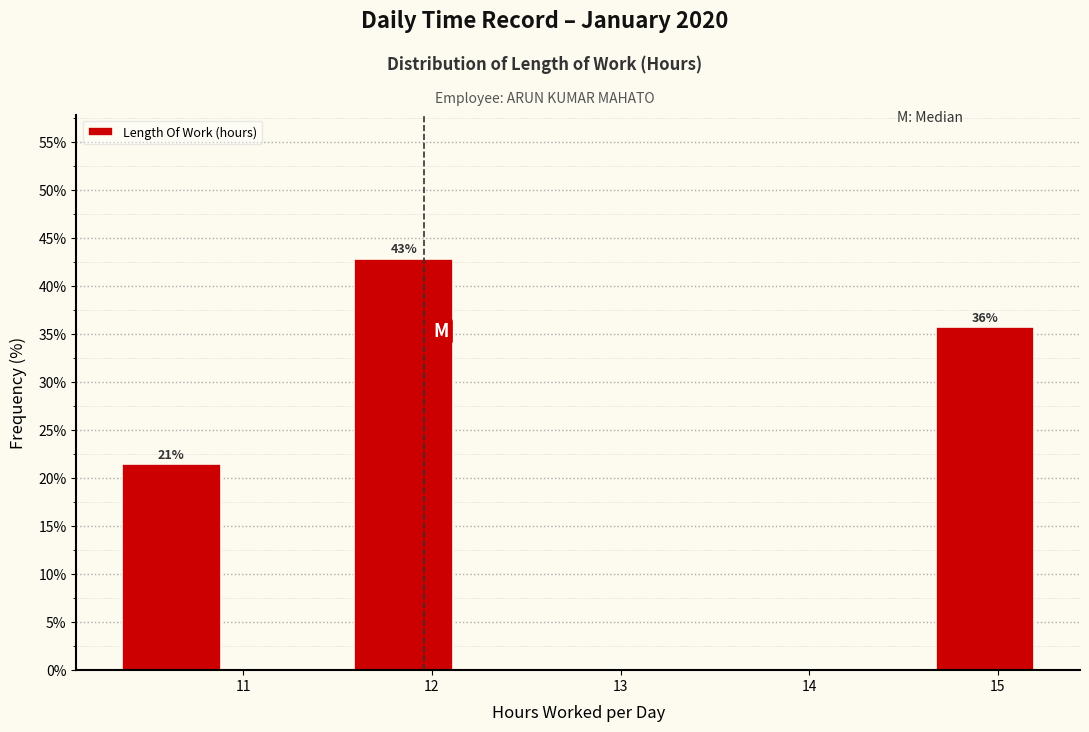

Which range on the x-axis has the tallest bar?

11.5 to 12.2